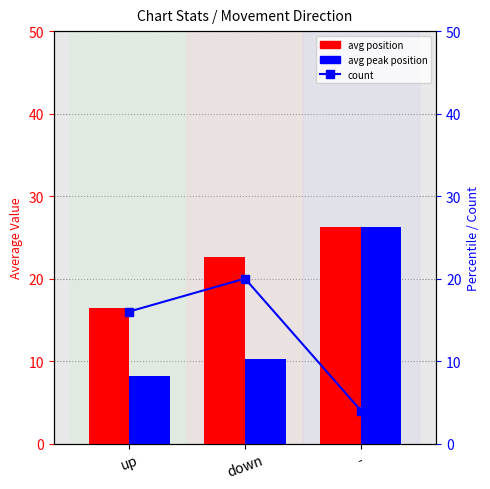

What are all the series names shown in the legend?

avg position, avg peak position, count